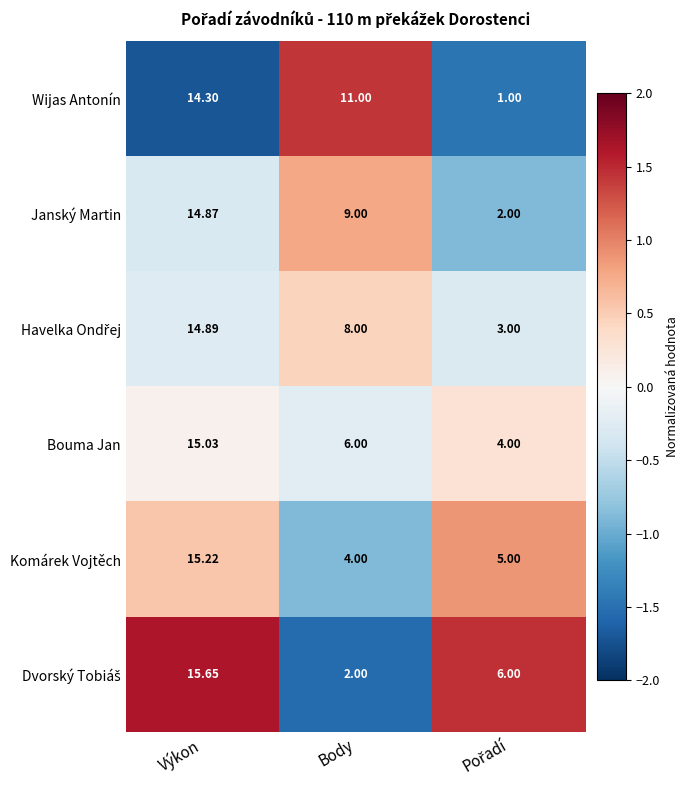

At which category is the sum across all series the highest?

Výkon